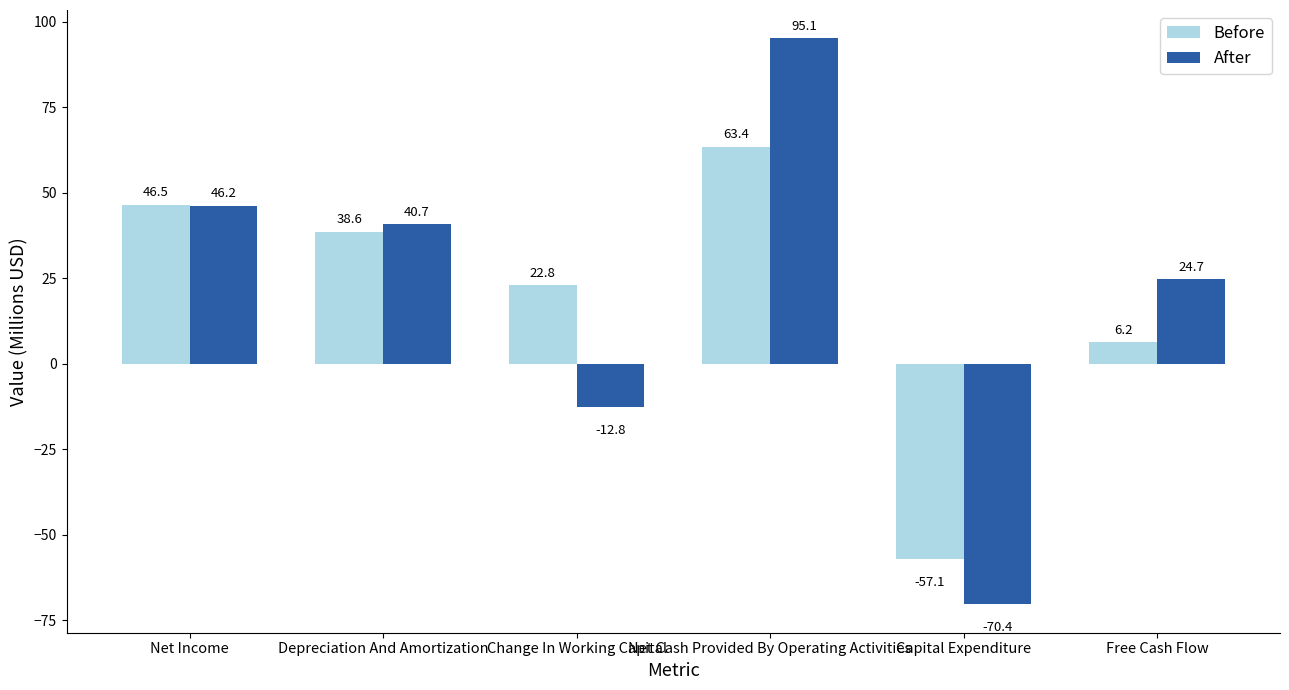

What is the label of the 2nd bar from the left?

Depreciation And Amortization